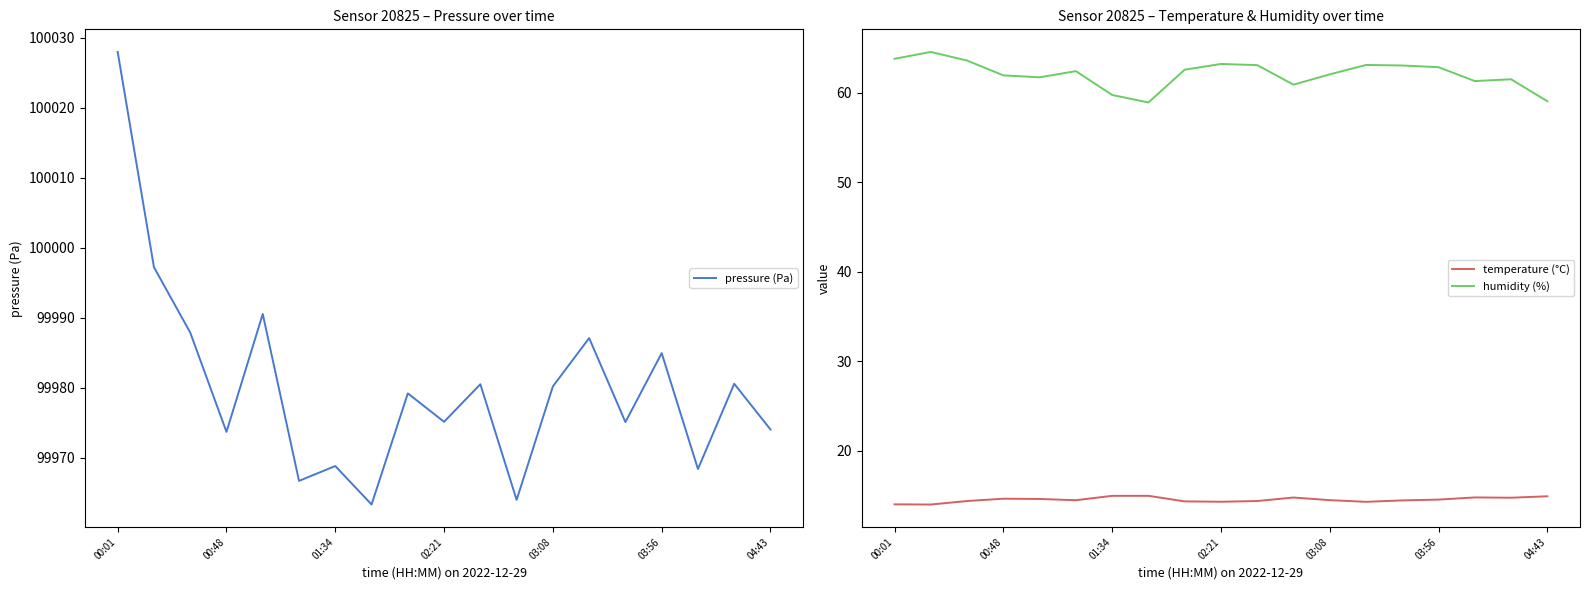

True or false: humidity (%) and temperature (°C) intersect in this chart.

False